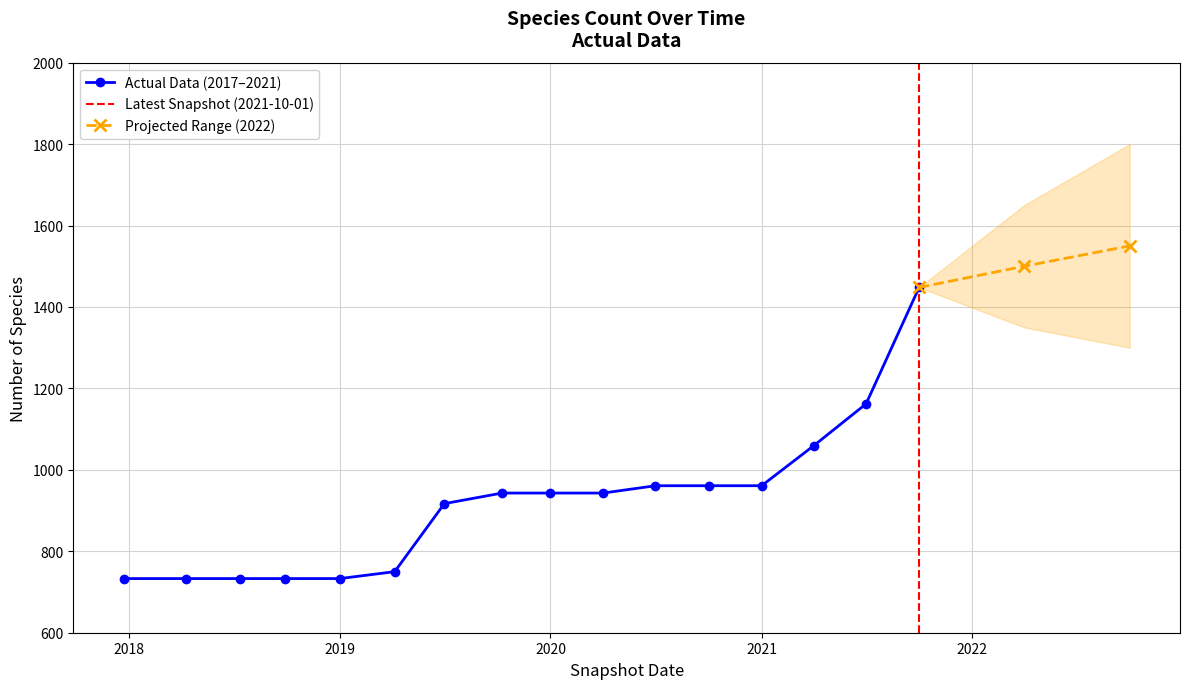

What is the minimum value for Actual Data (2017–2021)?

733